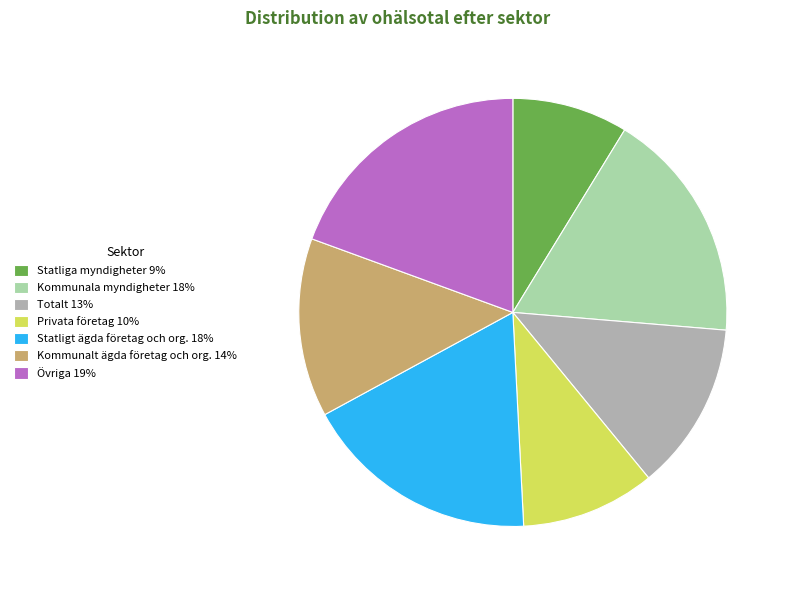

The Privata företag 10% slice represents 1% of the pie. True or false?

False